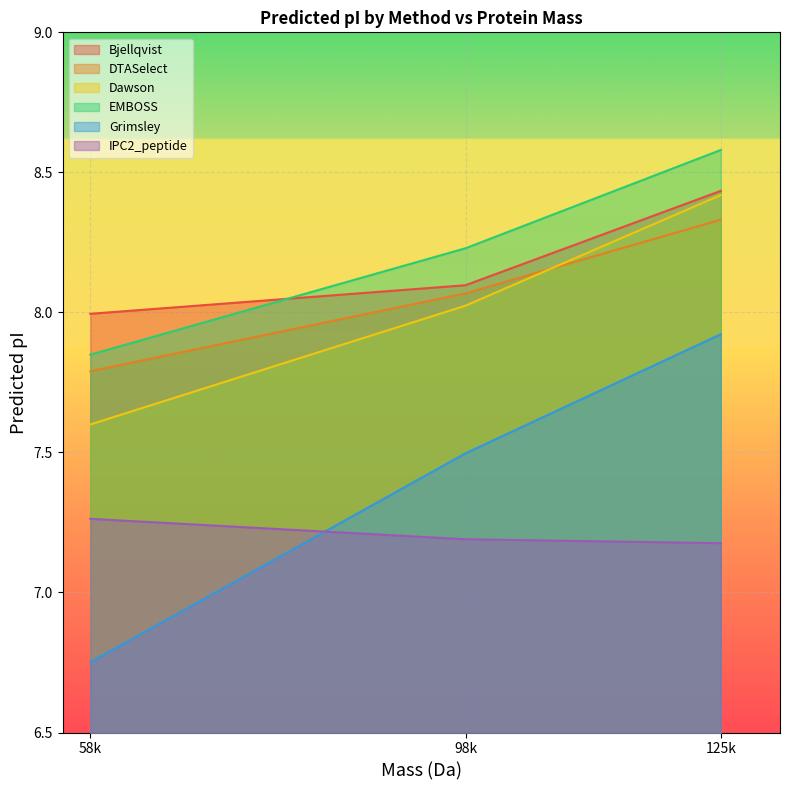

What is the maximum value shown in the chart?

8.6